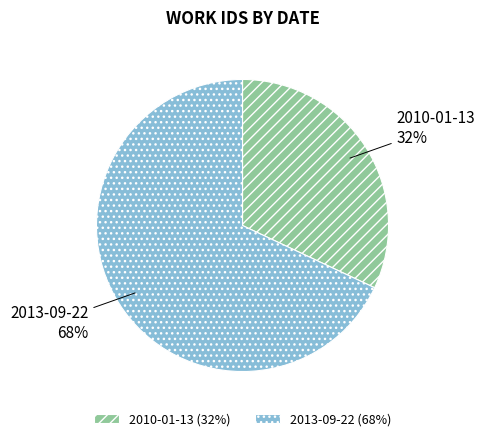

How many slices are in this pie chart?

2